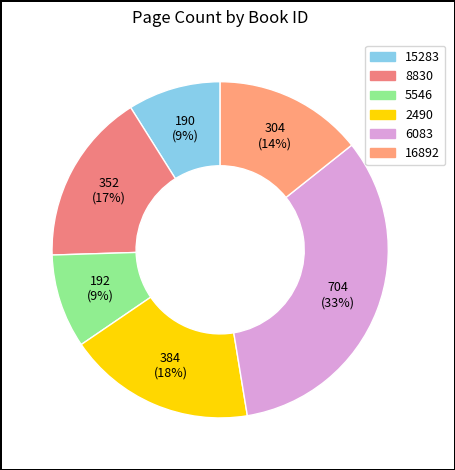

Which category has the biggest portion of the pie?

6083